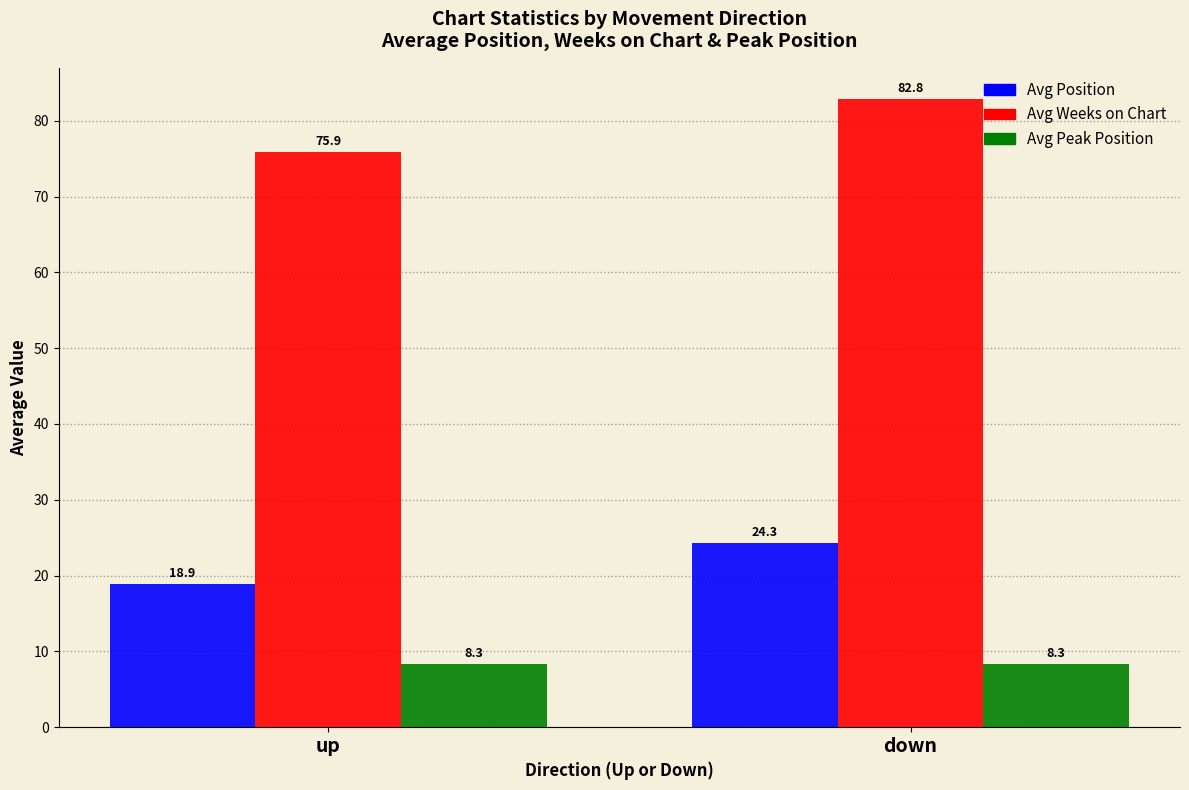

What is the difference between the maximum and minimum values in the Avg Position series?

5.5